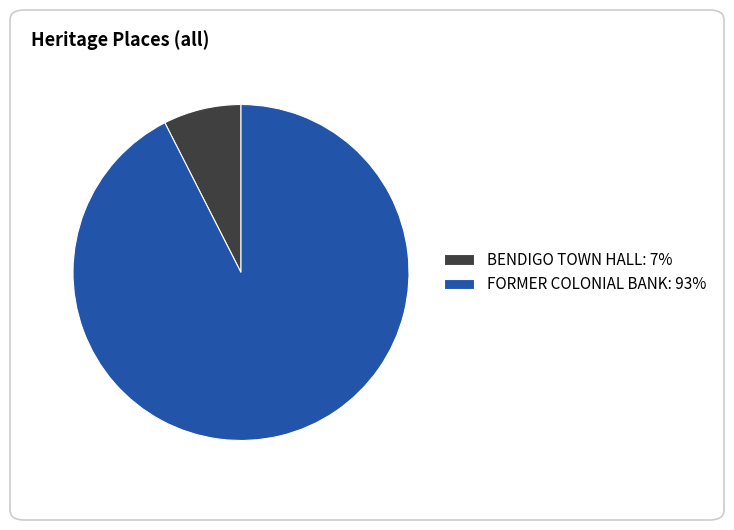

Which slice is the largest?

FORMER COLONIAL BANK